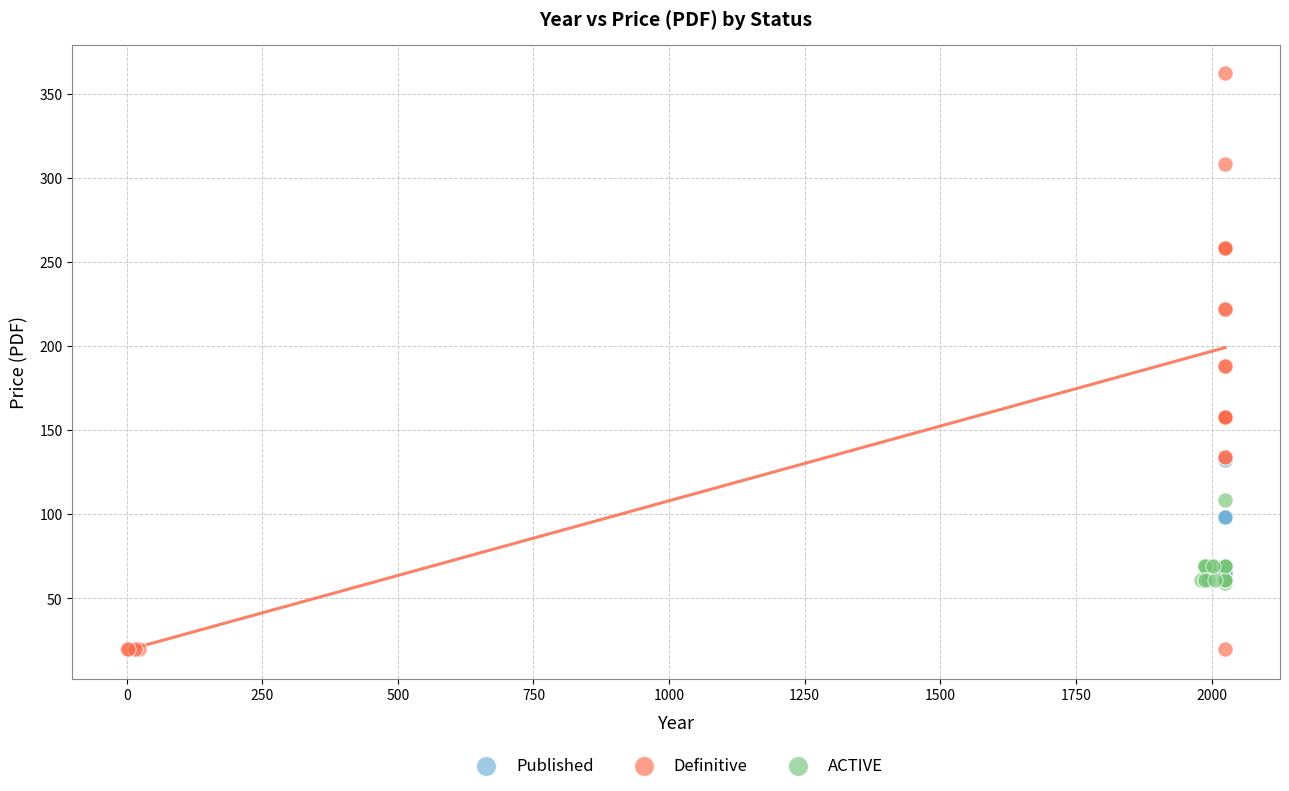

Which series contains the lowest Y value?

Definitive